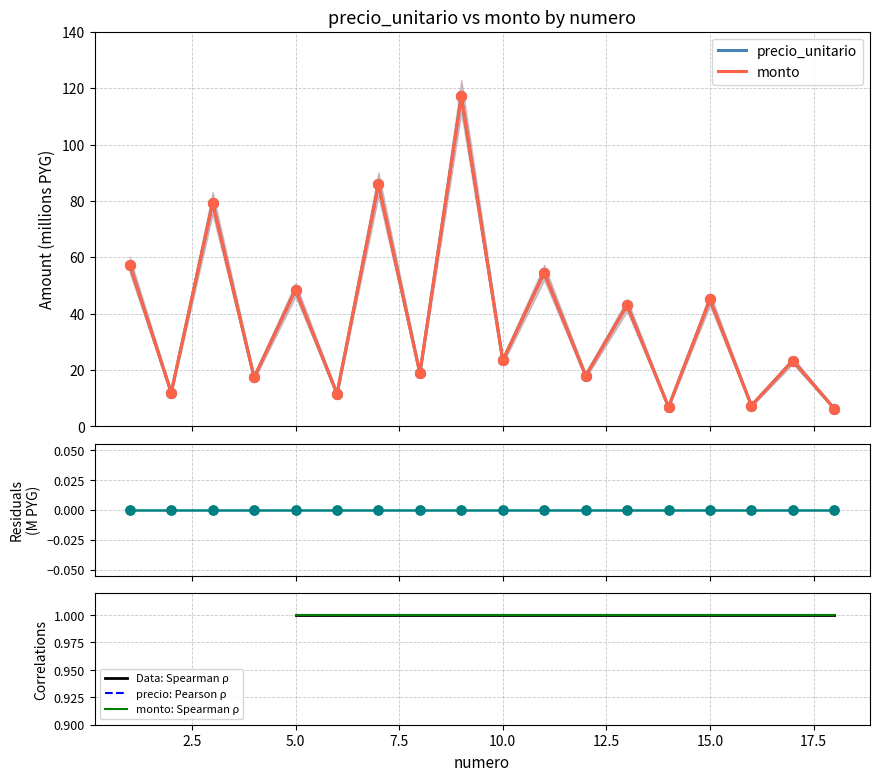

At how many categories does at least one series exceed 18?

11